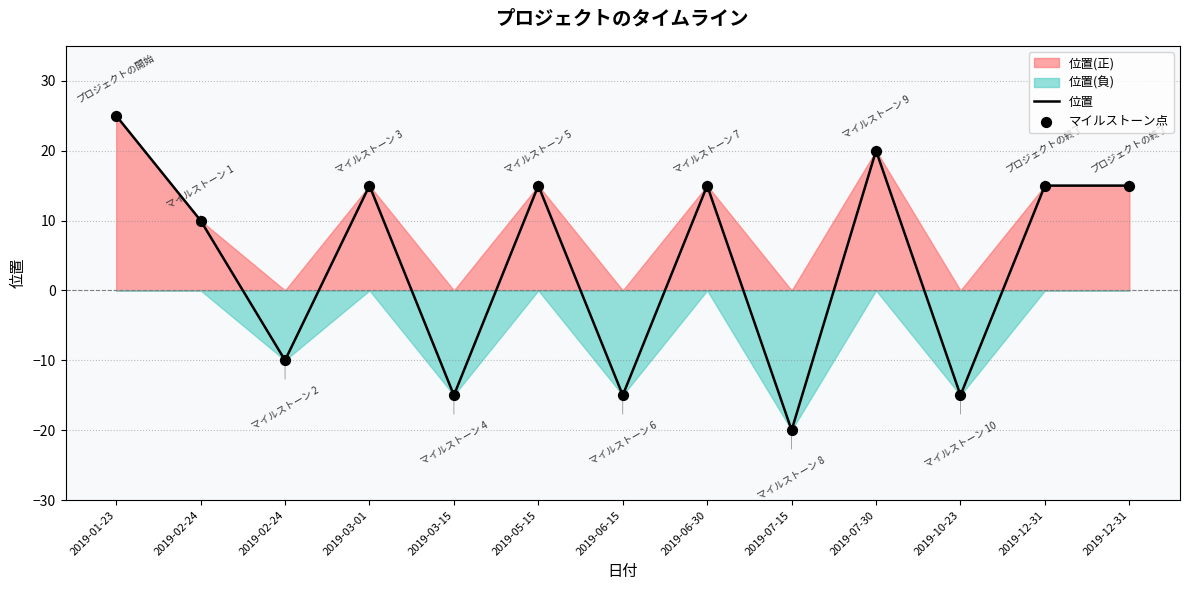

At which category is the sum across all series the highest?

2019-01-23